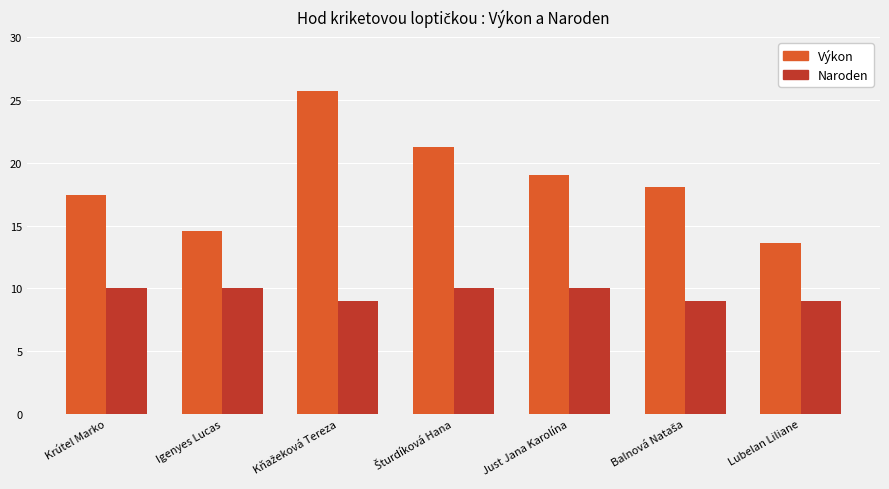

What is the difference between the highest and lowest values at Lubelan Liliane?

4.6